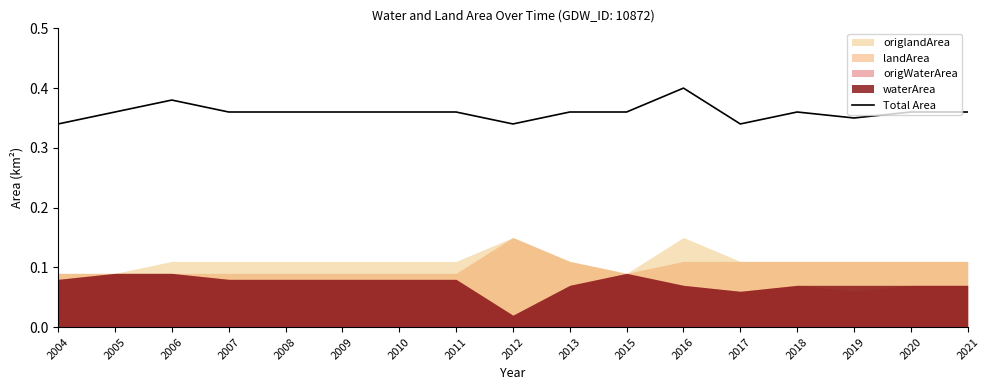

What is the value of the 8th point from the left?

0.4